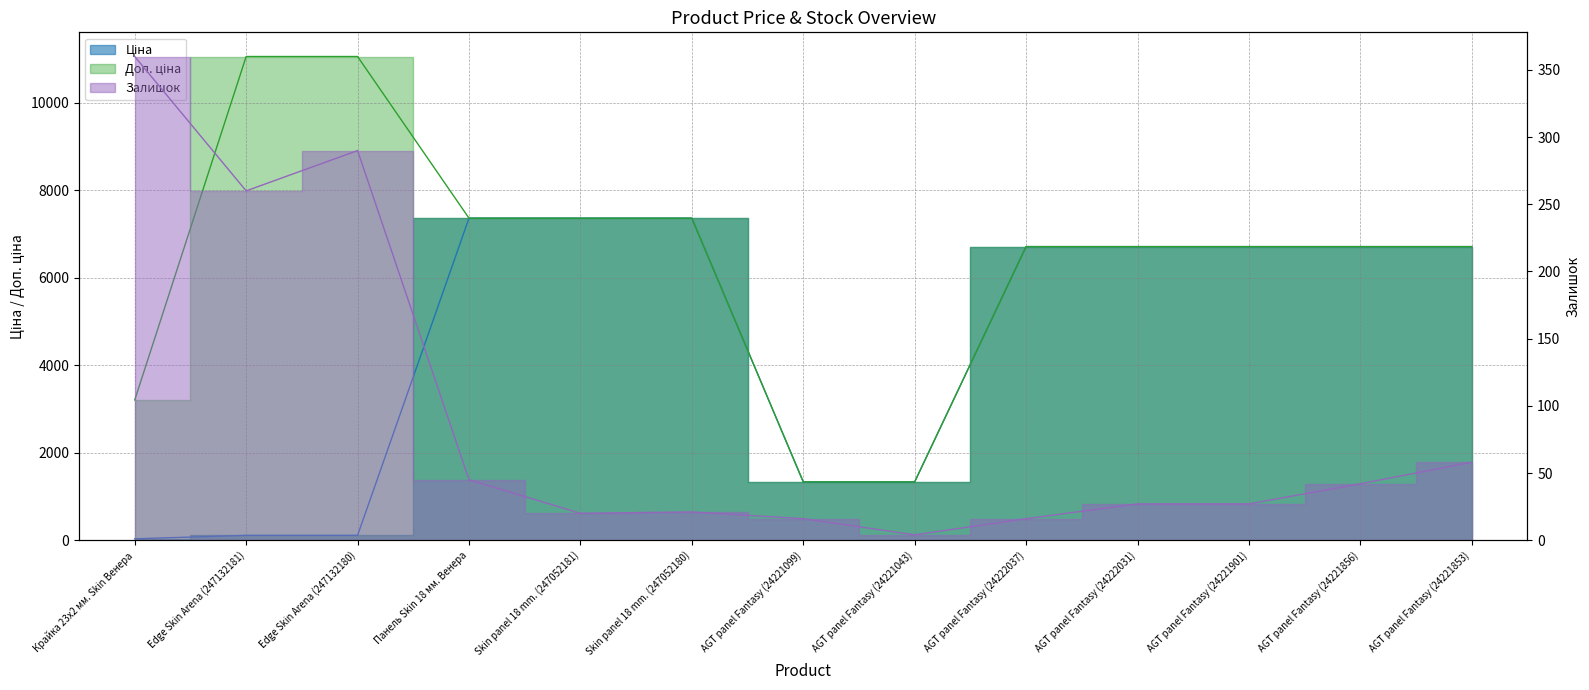

What is the maximum value for Доп. ціна?

11055.0